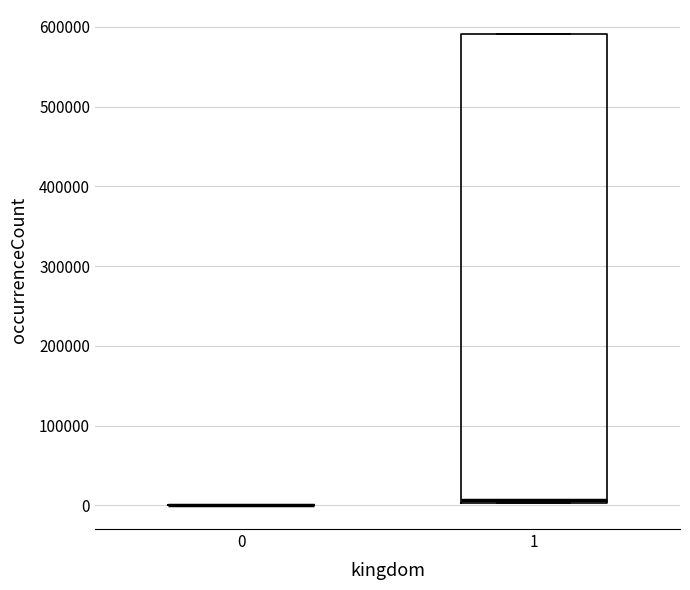

Comparing the boxes themselves (not the whiskers), which one is the tallest?

1